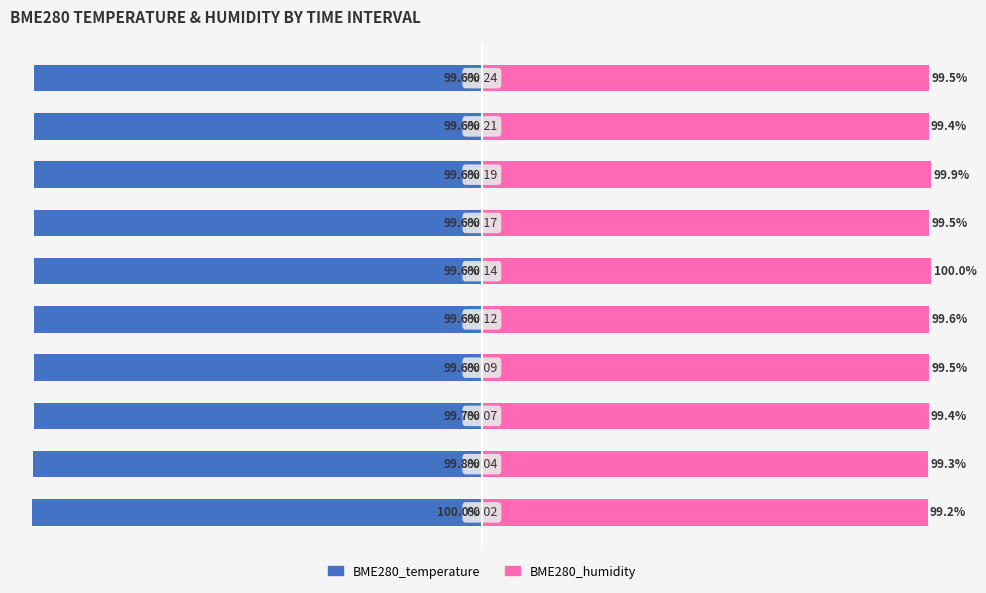

Reading left to right, what are all the values shown in this chart?

BME280_temperature: -100.0	-99.8	-99.7	-99.6	-99.6	-99.6	-99.6	-99.6	-99.6	-99.6
BME280_humidity: 99.2	99.3	99.4	99.5	99.6	100.0	99.5	99.9	99.4	99.5